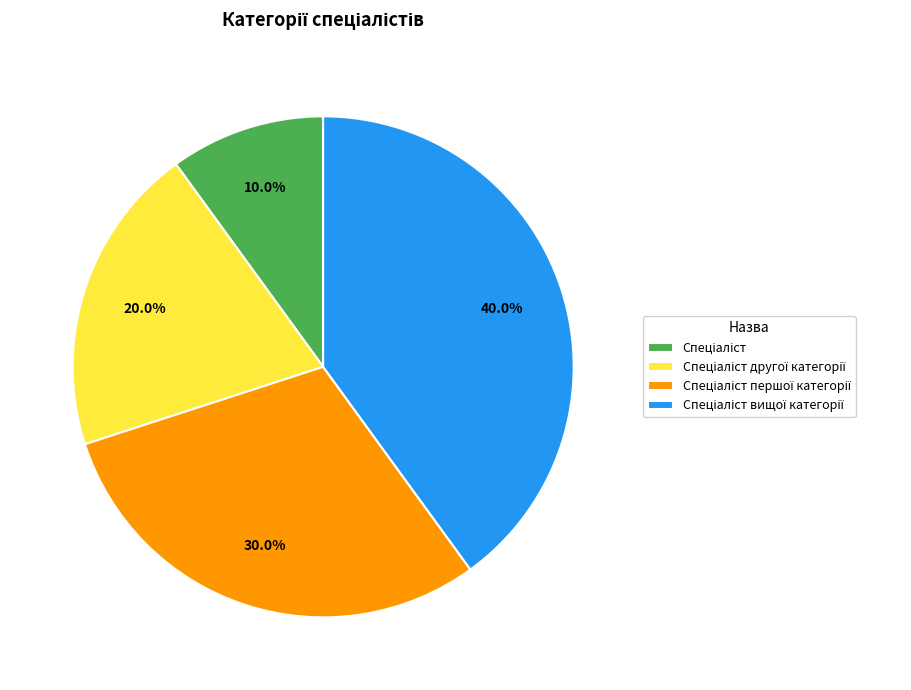

Is there a majority slice in this chart?

No